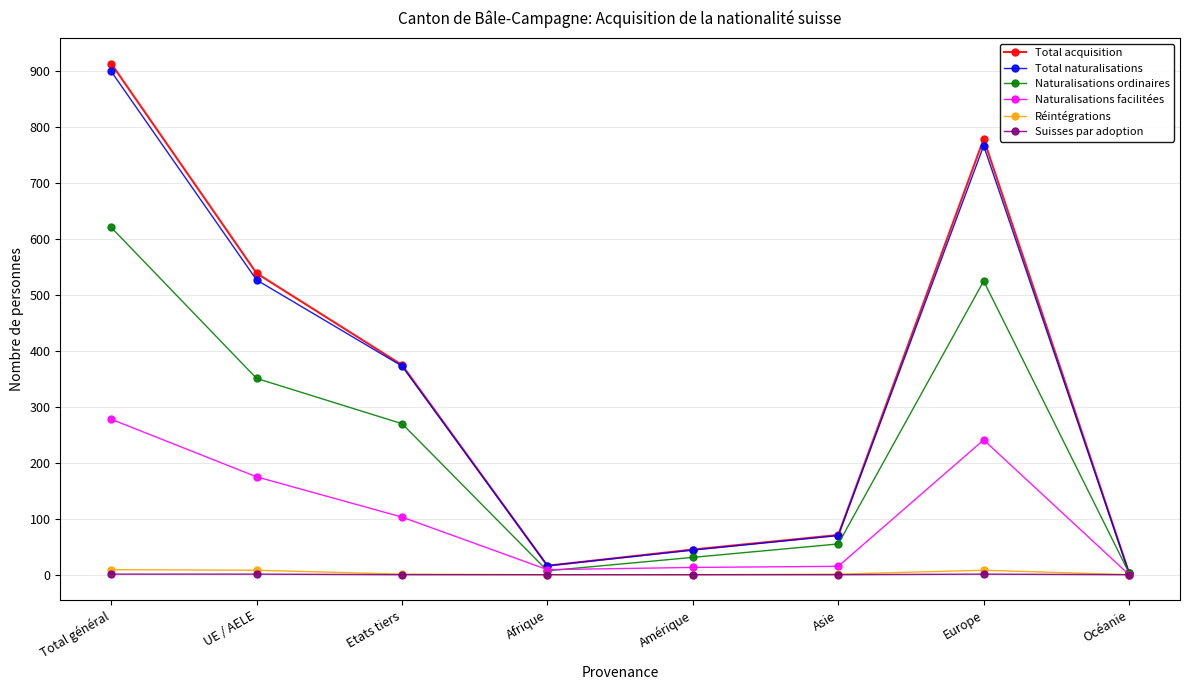

Does the chart have visible grid lines?

Yes